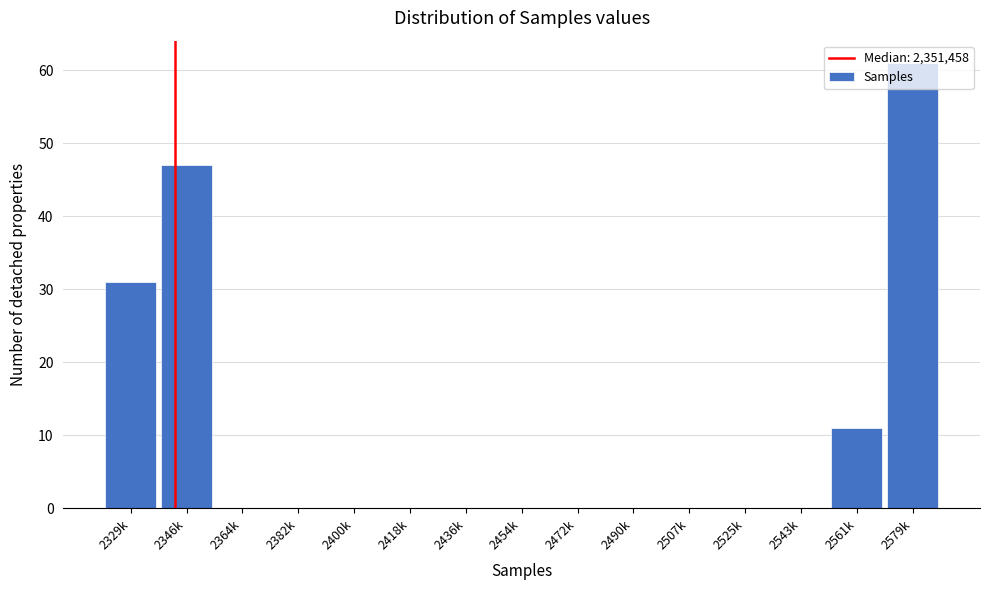

Which category has the highest value across all series?

2579k